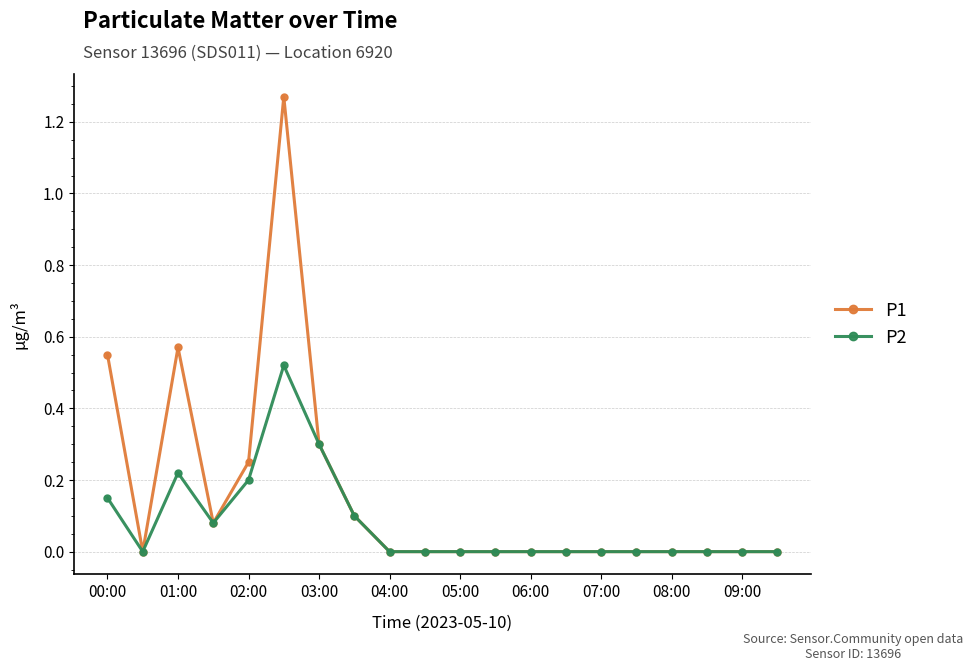

Which series has the largest total across all categories?

P1